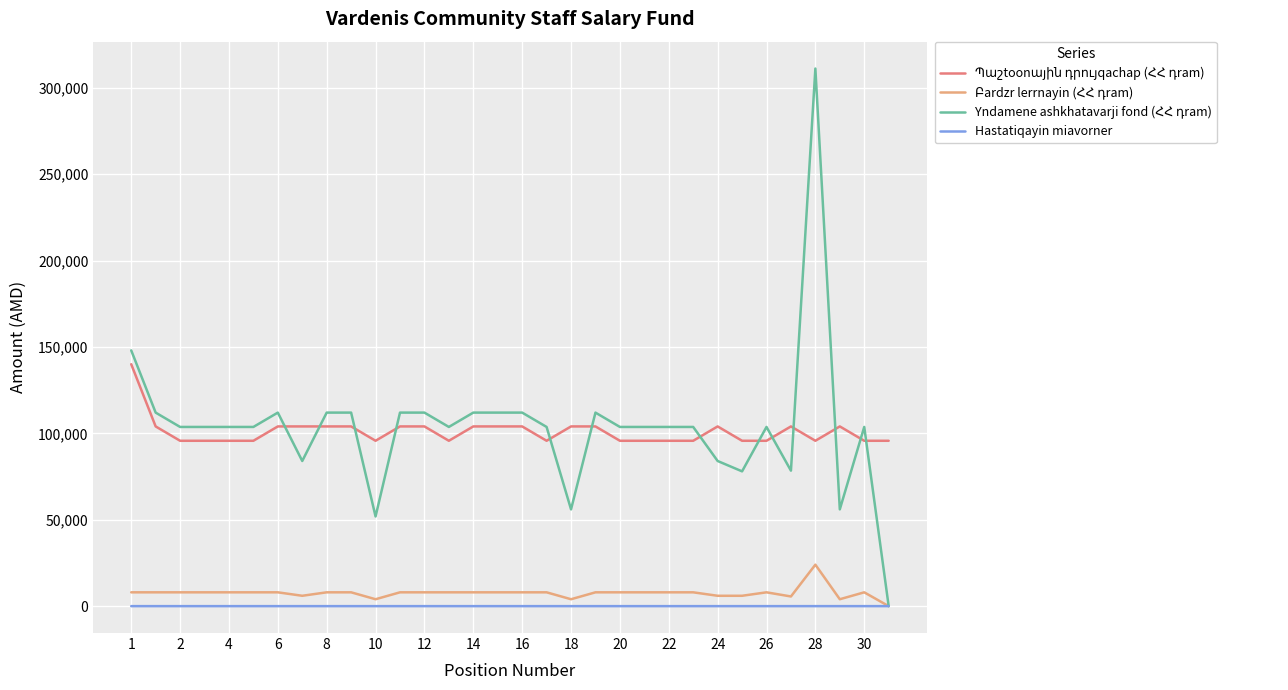

Does the chart display data point markers on the line(s)?

No